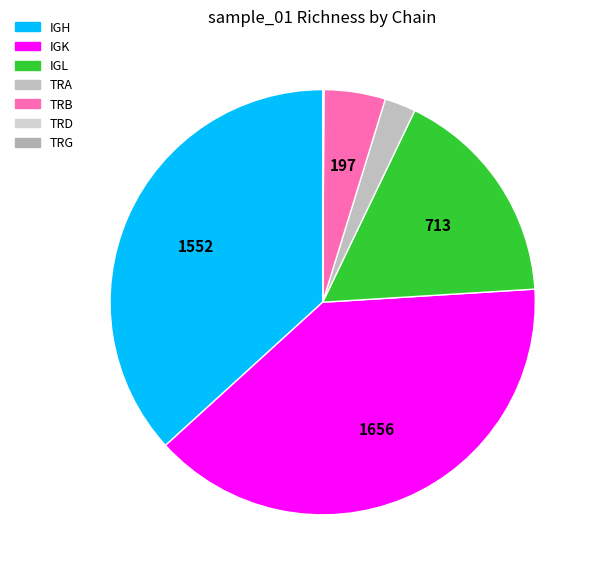

Which has a higher value, TRB or IGL?

IGL